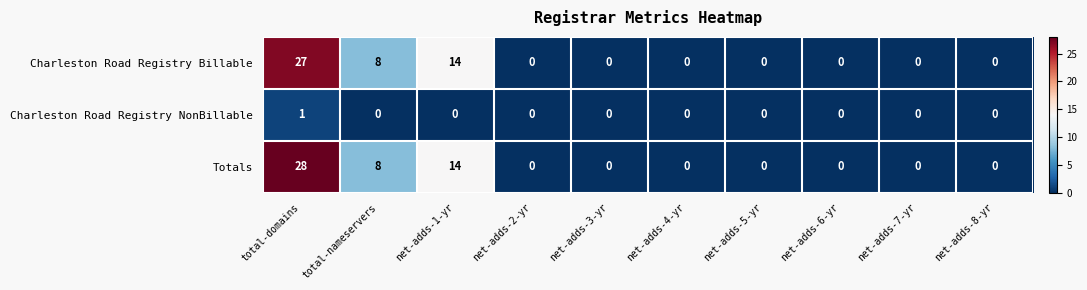

At which label does Charleston Road Registry NonBillable reach its peak?

total-domains